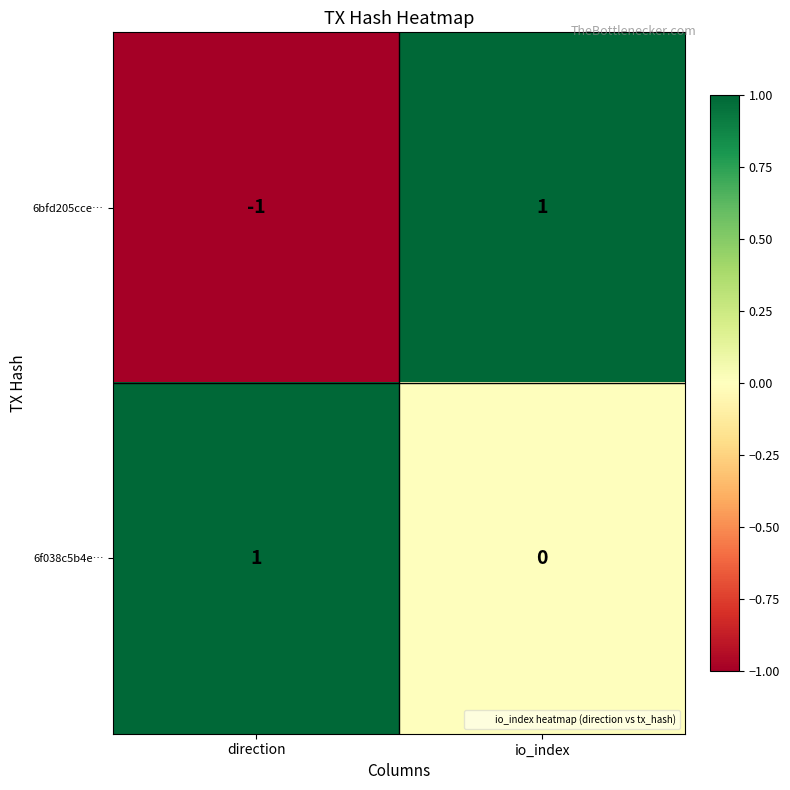

Reading left to right, transcribe all the data shown in this chart.

6bfd205cce…: direction=-1	io_index=1
6f038c5b4e…: direction=1	io_index=0